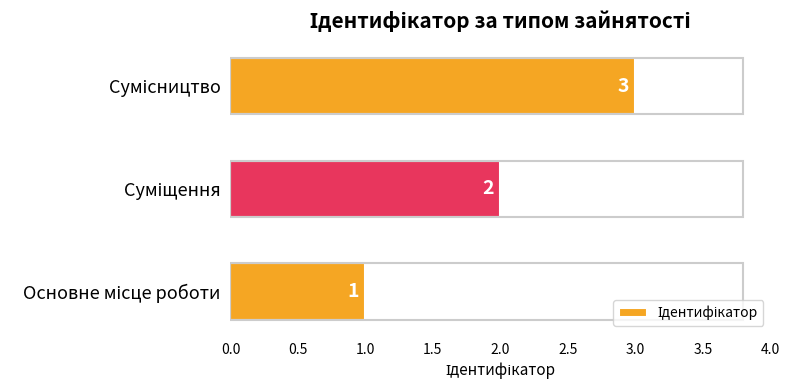

How many bars are there in total?

3